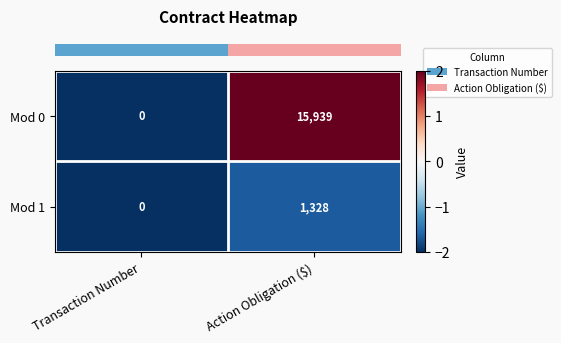

Reading left to right, extract all data points from this chart.

Mod 0: Transaction Number=0	Action Obligation ($)=15939
Mod 1: Transaction Number=0	Action Obligation ($)=1328